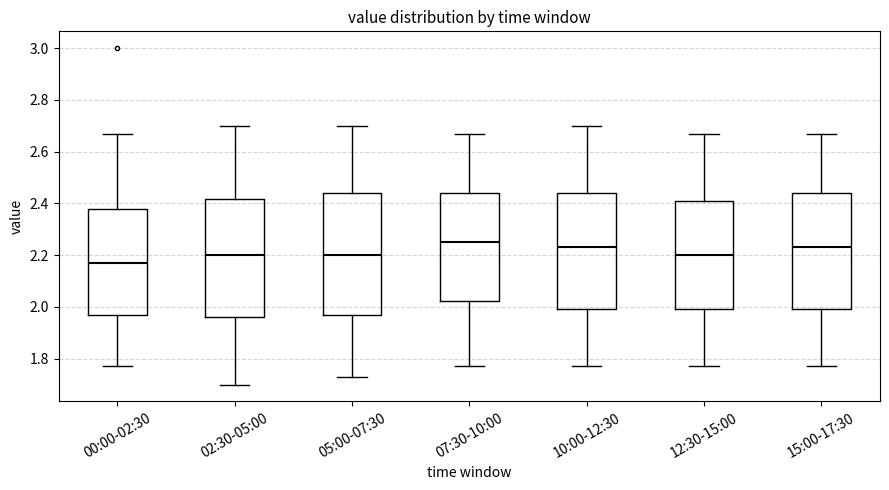

Reading left to right, transcribe this box plot: for each box, give where its median line is, the range the box spans, and where its two whiskers end, as read against the y-axis. The values are not printed on the chart, so give them approximately, as read against the axis.

00:00-02:30: median 2.18, box 1.98 to 2.38, whiskers 1.78 to 2.68
02:30-05:00: median 2.20, box 1.96 to 2.42, whiskers 1.70 to 2.70
05:00-07:30: median 2.20, box 1.98 to 2.44, whiskers 1.74 to 2.70
07:30-10:00: median 2.26, box 2.02 to 2.44, whiskers 1.78 to 2.68
10:00-12:30: median 2.24, box 2.00 to 2.44, whiskers 1.78 to 2.70
12:30-15:00: median 2.20, box 2.00 to 2.40, whiskers 1.78 to 2.68
15:00-17:30: median 2.24, box 2.00 to 2.44, whiskers 1.78 to 2.68